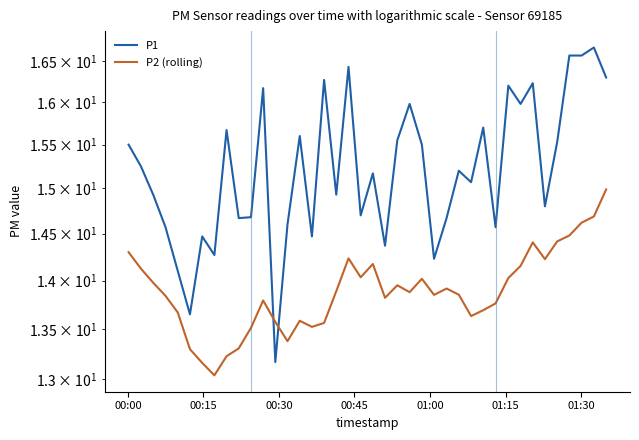

What is the difference between the maximum and minimum values in the P2 (rolling) series?

1.9